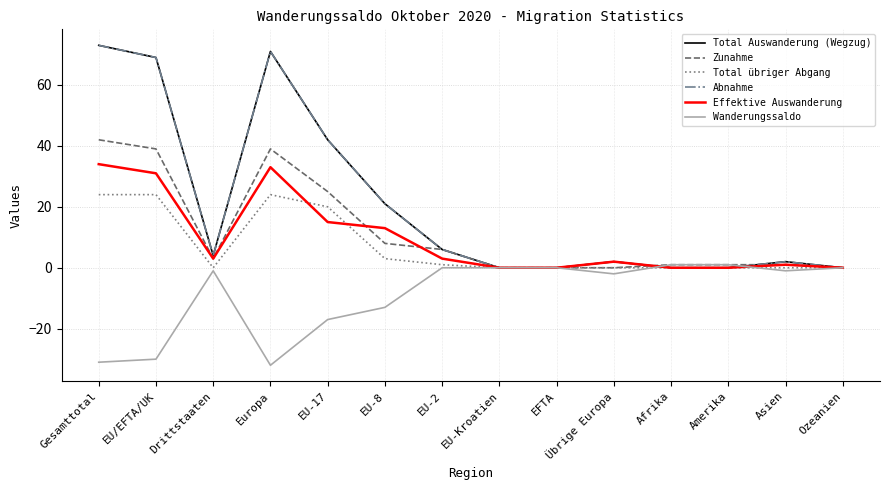

Rank the series at EU-17 from lowest to highest value.

Wanderungssaldo, Effektive Auswanderung, Total übriger Abgang, Zunahme, Total Auswanderung (Wegzug), Abnahme